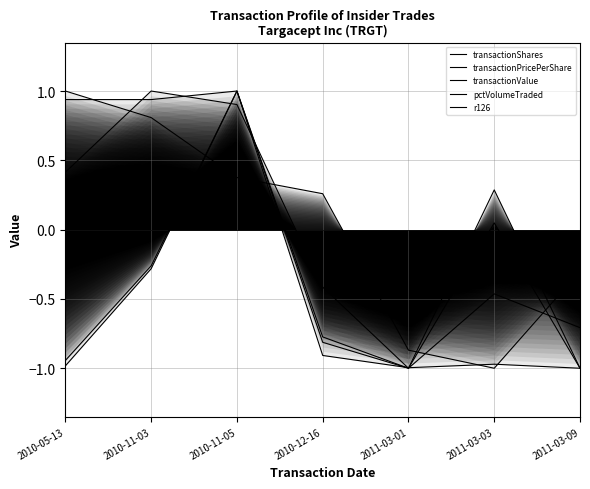

Reading left to right, extract all data points from this chart.

transactionShares: 2010-05-13=-1.0	2010-11-03=-0.3	2010-11-05=1.0	2010-12-16=-0.8	2011-03-01=-1.0	2011-03-03=0.3	2011-03-09=-1.0
transactionPricePerShare: 2010-05-13=0.9	2010-11-03=0.9	2010-11-05=1.0	2010-12-16=-0.9	2011-03-01=-1.0	2011-03-03=-1.0	2011-03-09=-1.0
transactionValue: 2010-05-13=-0.9	2010-11-03=-0.3	2010-11-05=1.0	2010-12-16=-0.8	2011-03-01=-1.0	2011-03-03=0.0	2011-03-09=-1.0
pctVolumeTraded: 2010-05-13=1.0	2010-11-03=0.8	2010-11-05=0.4	2010-12-16=0.3	2011-03-01=-0.9	2011-03-03=-1.0	2011-03-09=-0.3
r126: 2010-05-13=0.4	2010-11-03=1.0	2010-11-05=0.9	2010-12-16=-0.4	2011-03-01=-1.0	2011-03-03=-0.5	2011-03-09=-0.7